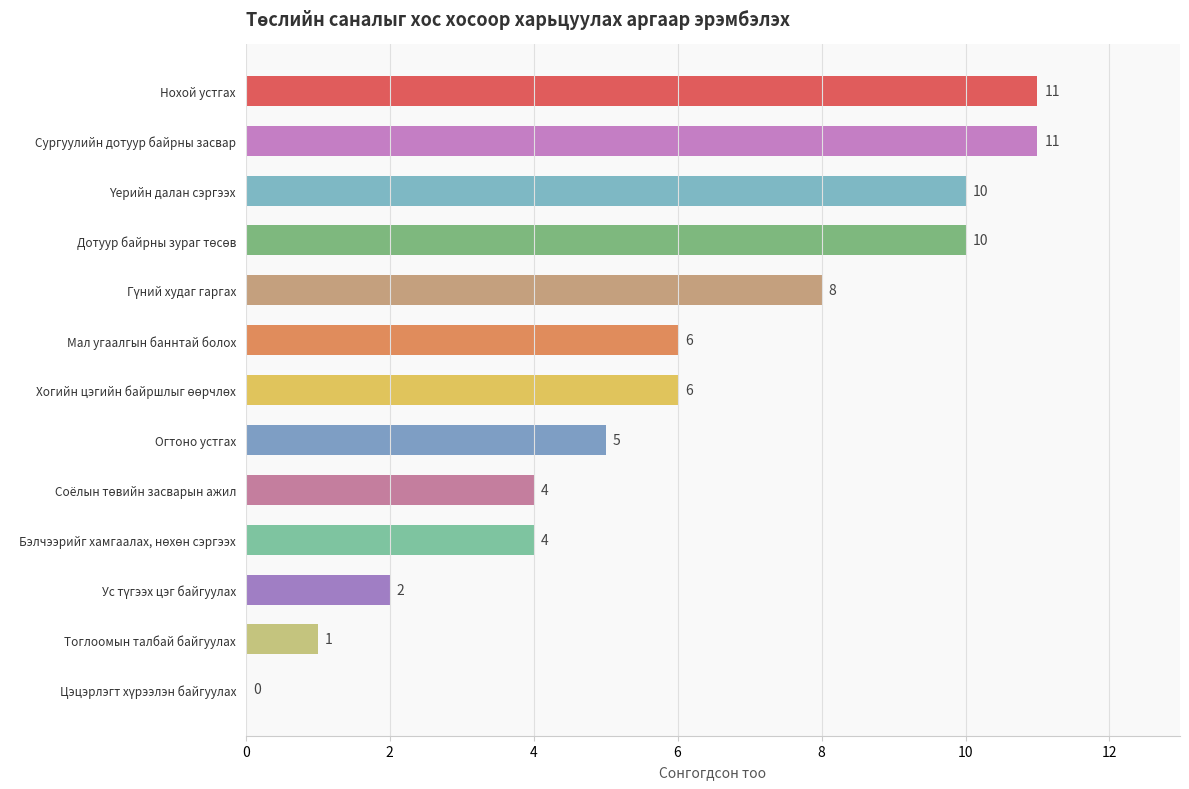

How many distinct data groups are displayed?

1